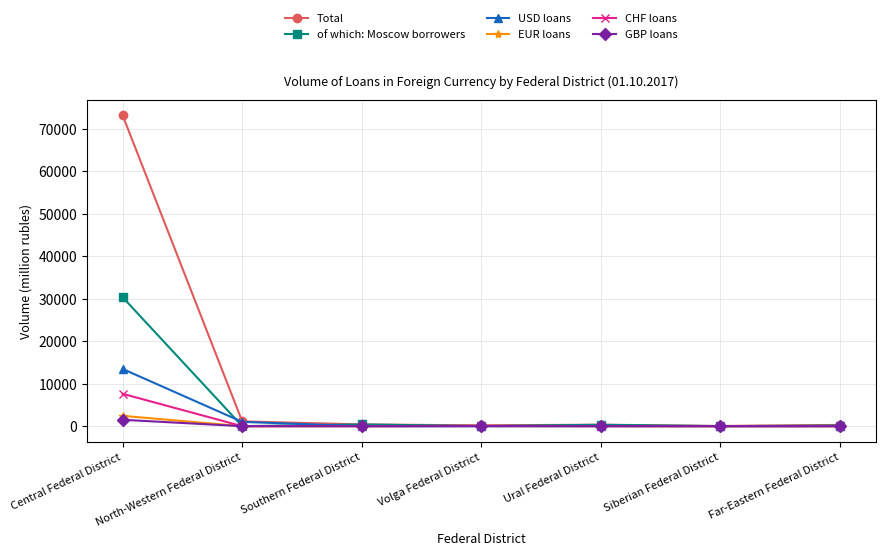

What are all the series names shown in the legend?

Total, of which: Moscow borrowers, USD loans, EUR loans, CHF loans, GBP loans